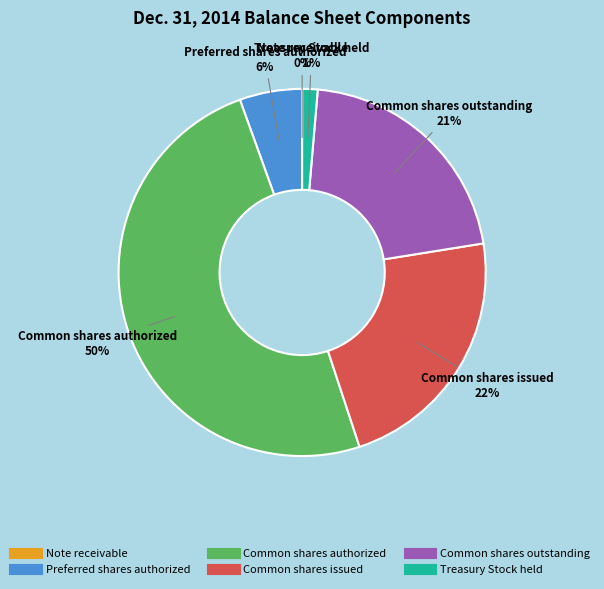

Do Common shares issued and Common shares outstanding together represent more than half of the pie?

No